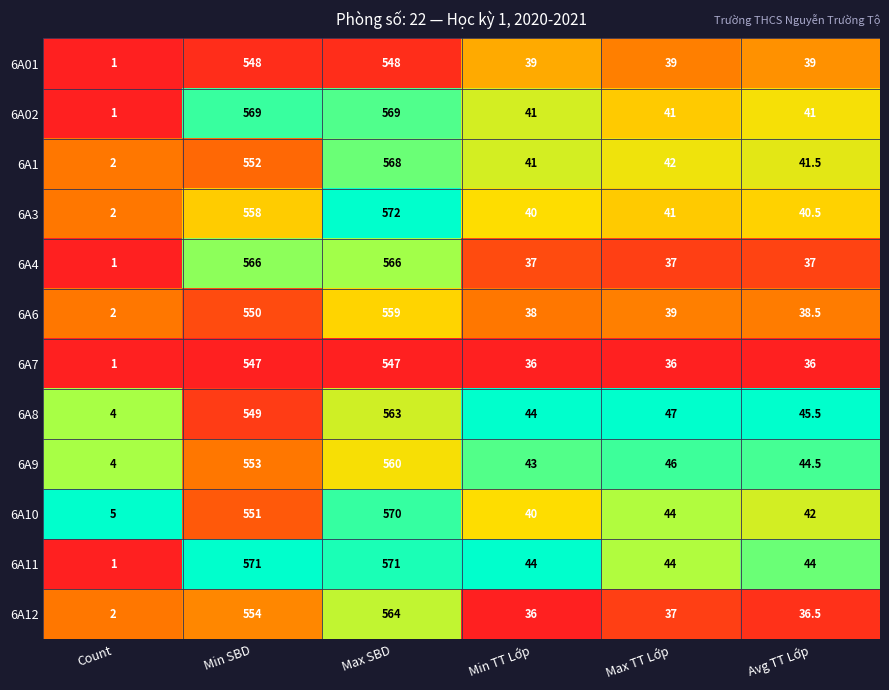

What is the difference between the maximum and second lowest values in the 6A1 series?

527.0